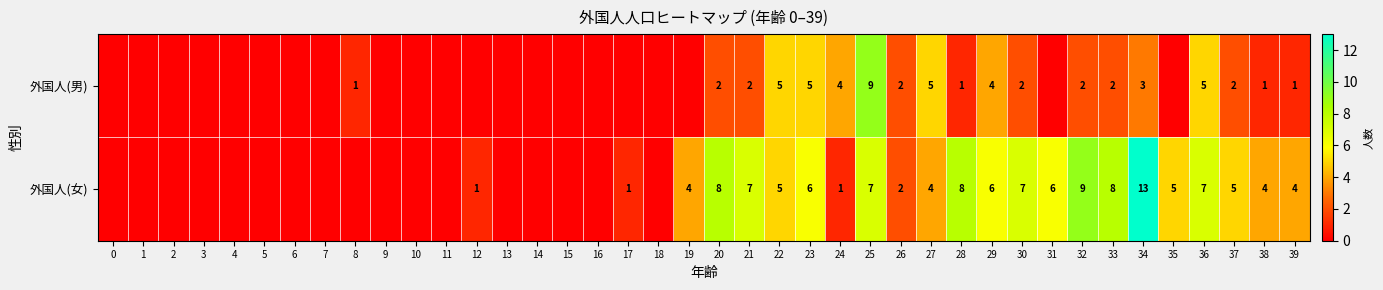

Is it true that 外国人(女) equals 2 at 26?

True